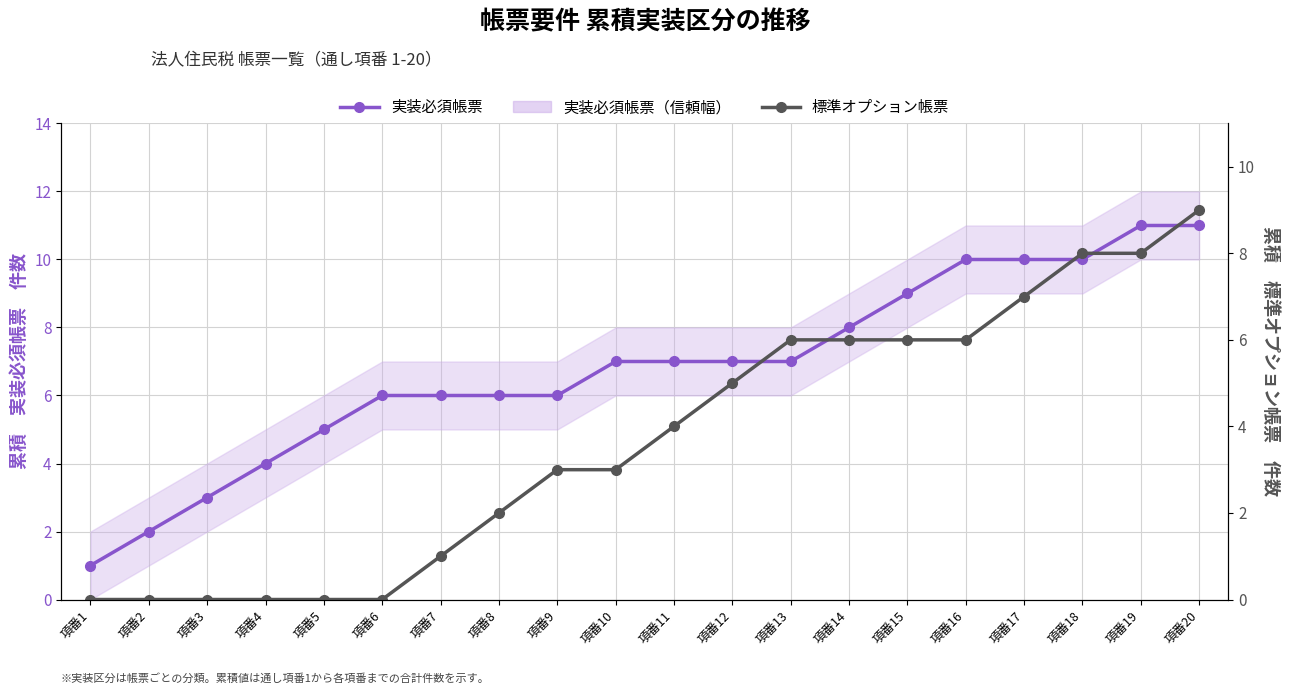

At which category is the sum across all series the highest?

項番20